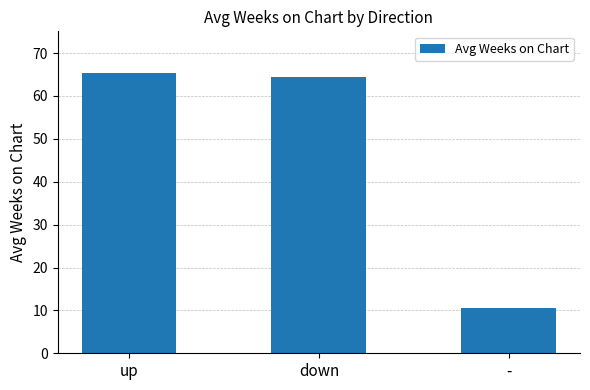

What is the label of the 3rd bar from the left?

-